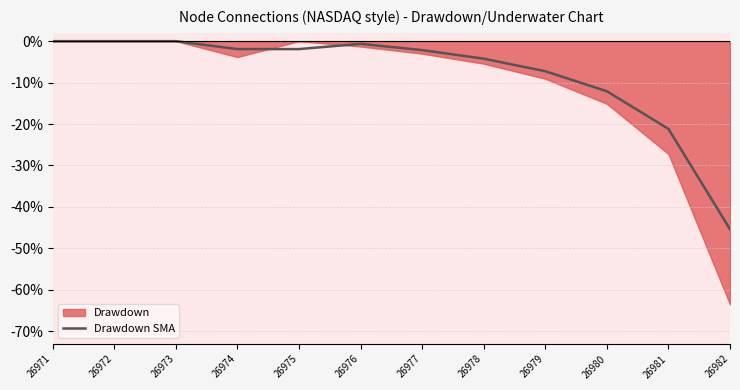

How many lines are shown in the chart?

1